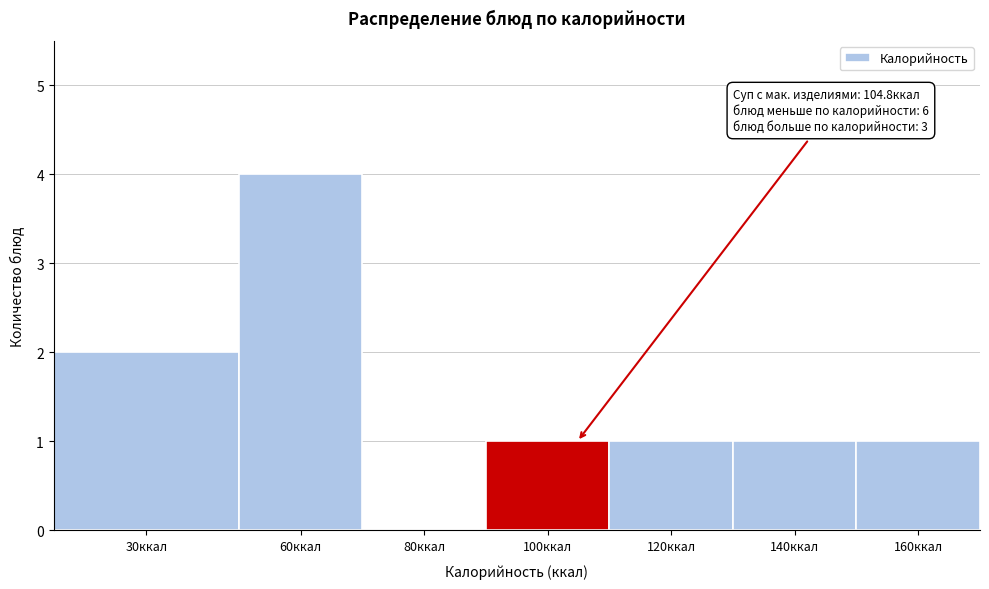

Reading right to left, extract all data points from this chart.

160ккал=1	140ккал=1	120ккал=1	100ккал=1	80ккал=0	60ккал=4	30ккал=2